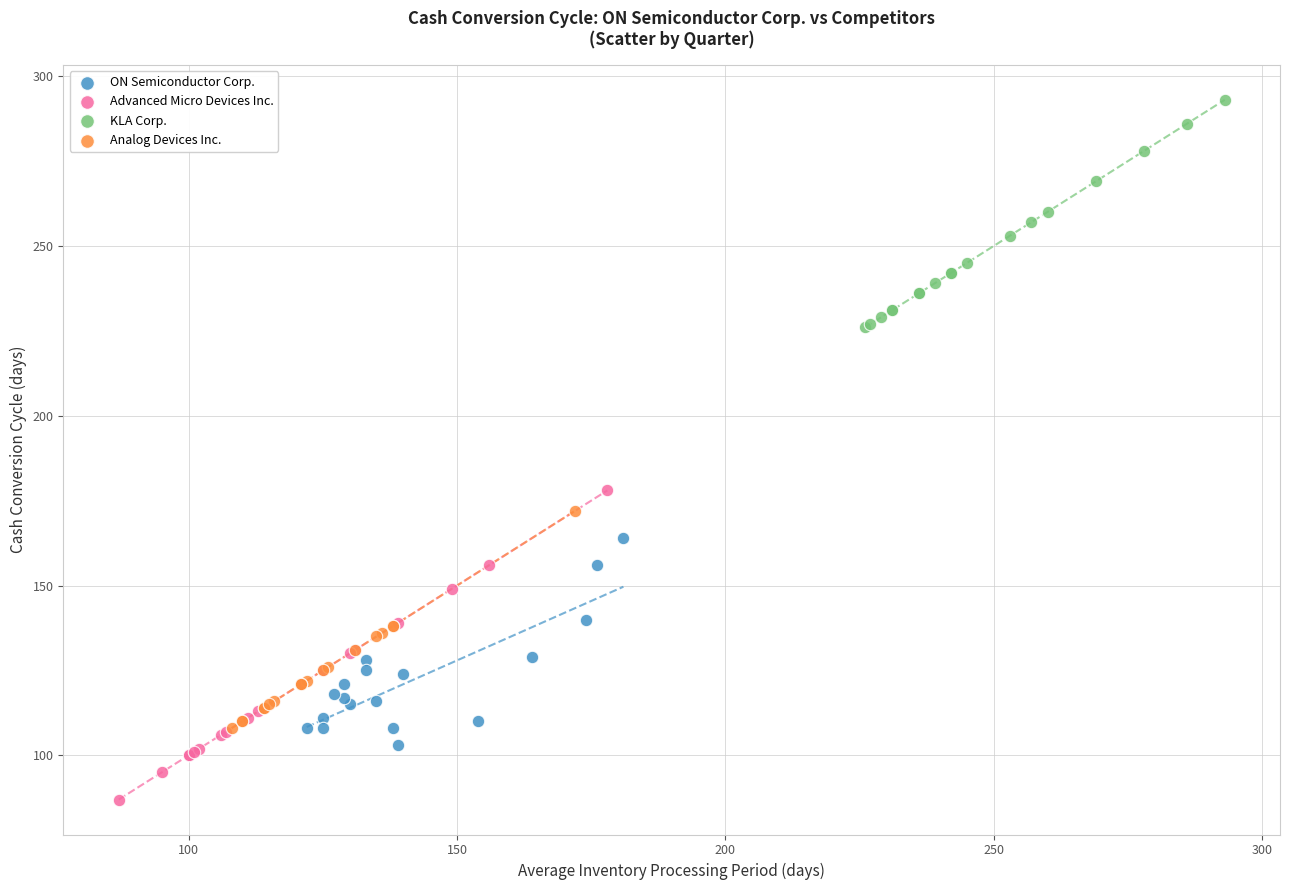

Which series contains the highest Y value?

KLA Corp.